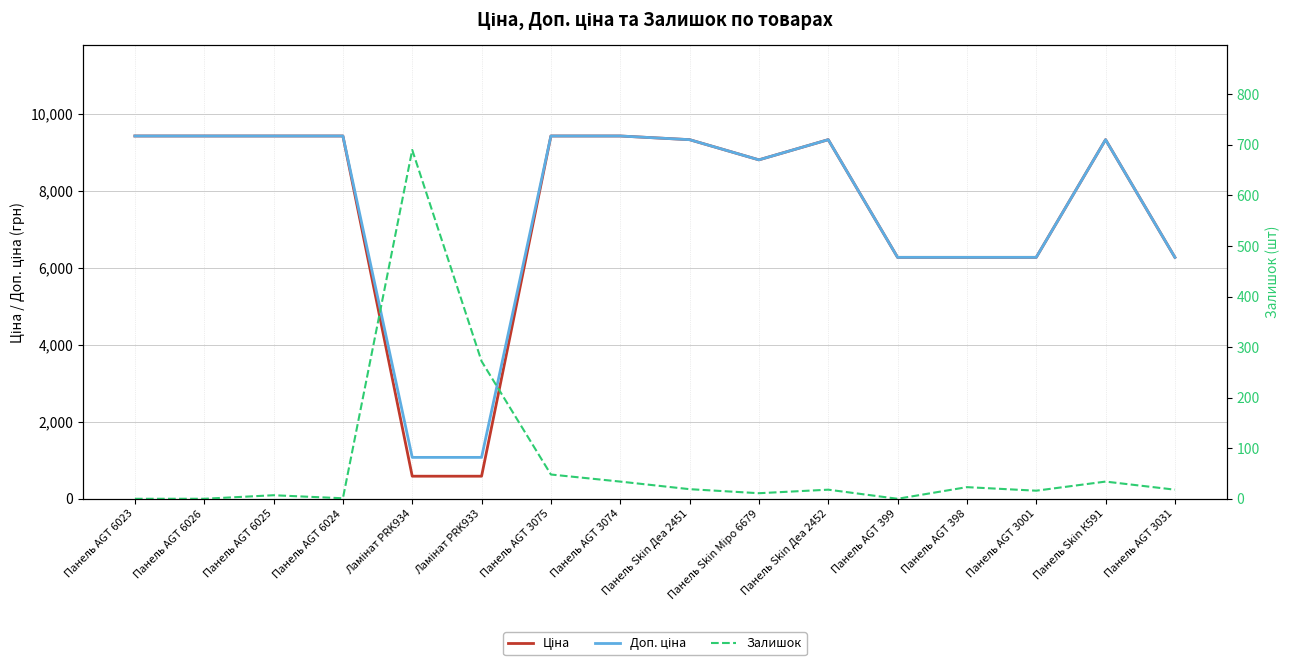

Reading left to right, extract all data points from this chart.

Ціна: 9416.9	9416.9	9416.9	9416.9	586.0	586.0	9416.9	9416.9	9321.4	8797.6	9321.4	6266.7	6266.7	6266.7	9321.4	6266.7
Доп. ціна: 9416.9	9416.9	9416.9	9416.9	1074.5	1074.5	9416.9	9416.9	9321.4	8797.6	9321.4	6266.7	6266.7	6266.7	9321.4	6266.7
Залишок: 0.0	0.0	7.0	1.0	690.0	272.0	48.0	34.0	19.0	11.0	18.0	0.0	23.0	16.0	34.0	18.0